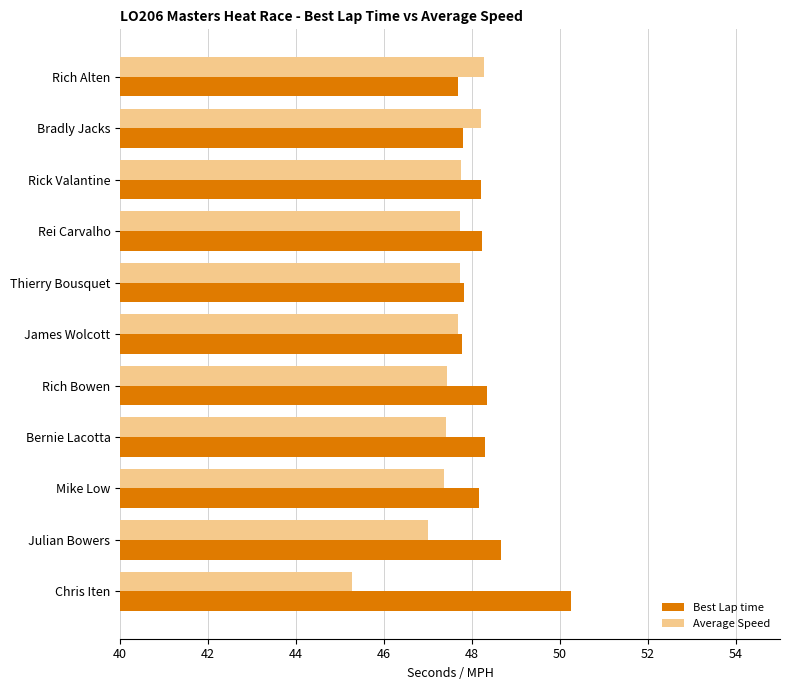

List the series in order of their overall mean, lowest first.

Average Speed, Best Lap time